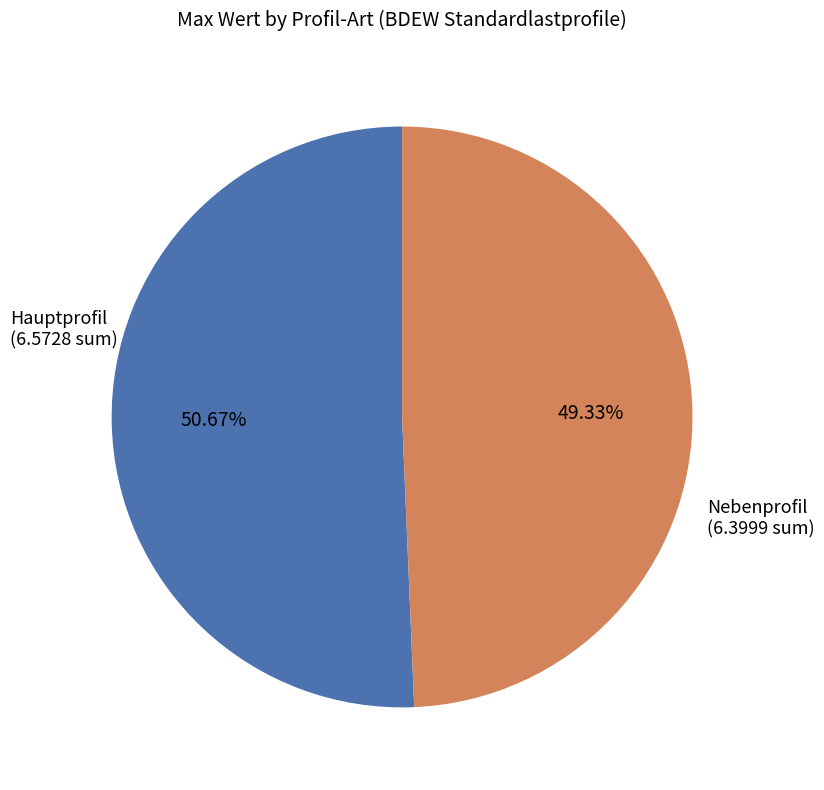

Is there any slice that represents more than half of the pie?

Yes